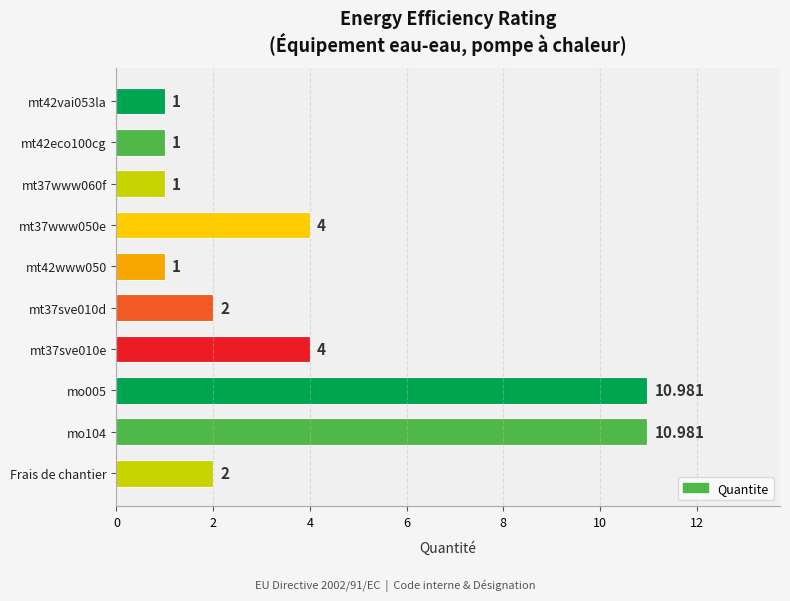

What is the average value?

3.8